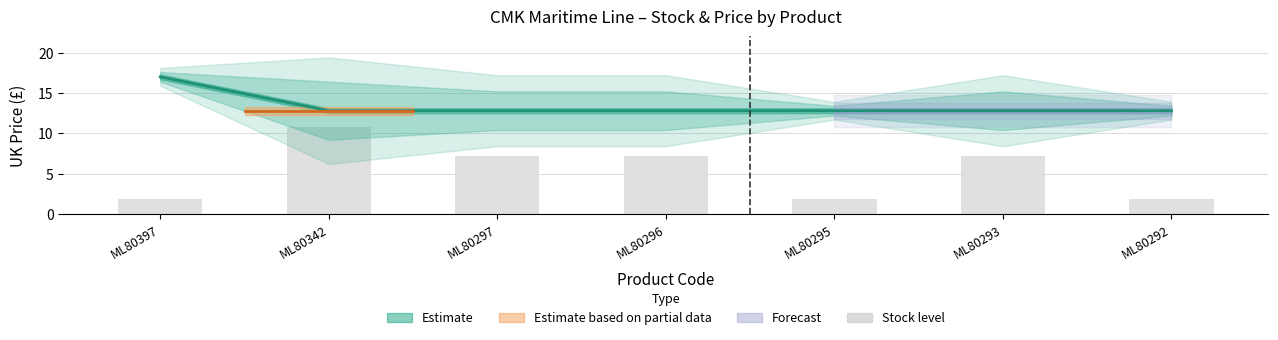

Does the chart contain stacked bars?

No